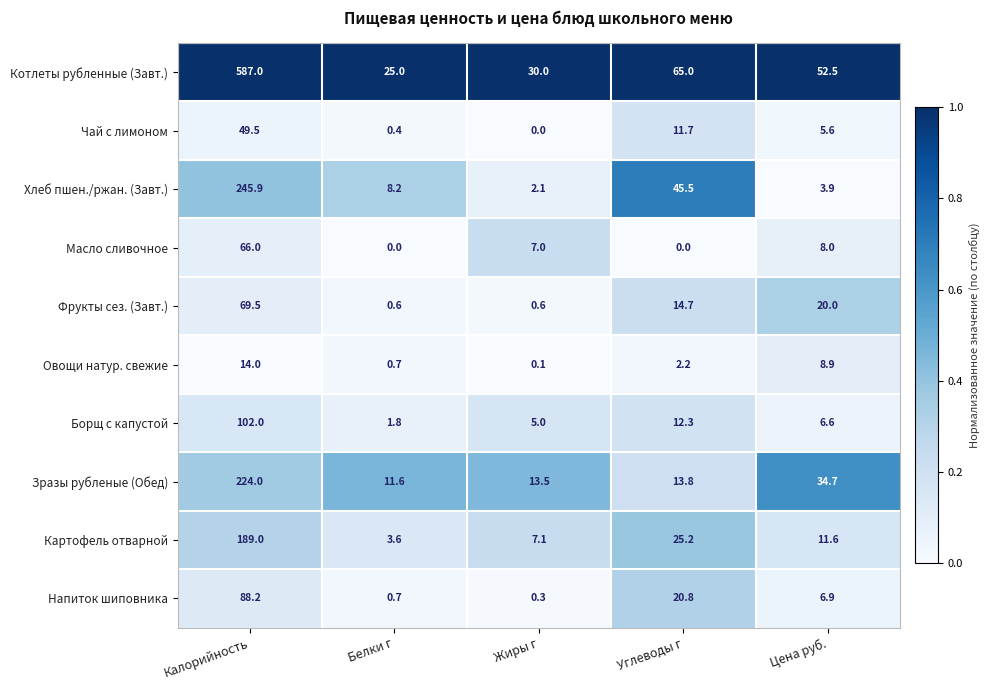

List the series in order of their peak value, highest first.

Котлеты рубленные (Завт.), Хлеб пшен./ржан. (Завт.), Зразы рубленые (Обед), Картофель отварной, Борщ с капустой, Напиток шиповника, Фрукты сез. (Завт.), Масло сливочное, Чай с лимоном, Овощи натур. свежие